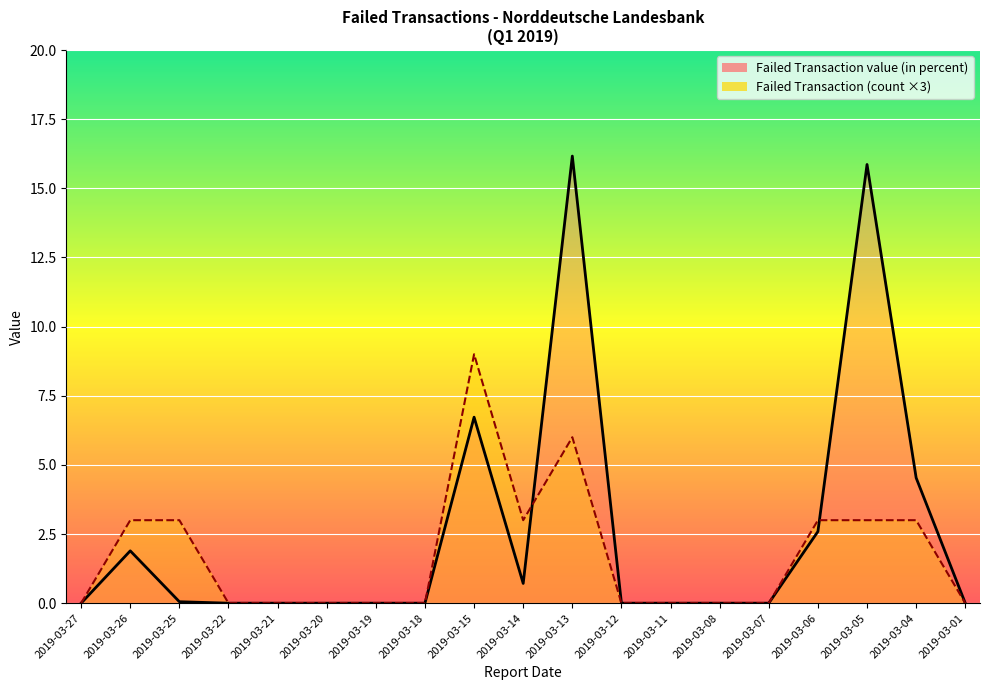

True or false: Failed Transaction has more than 1 points higher than both neighbors.

True